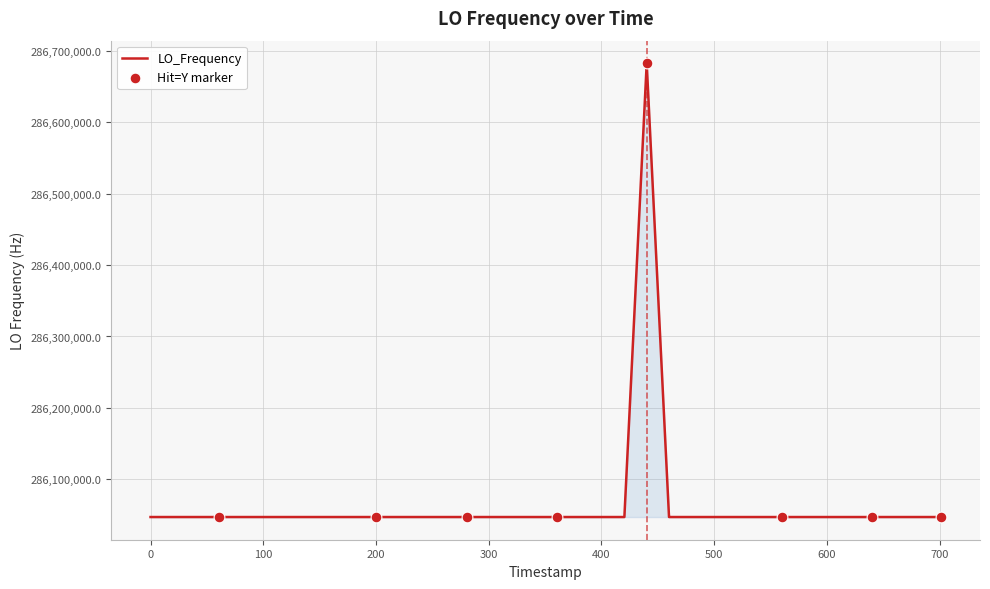

What is the minimum value shown in the chart?

286046991.7